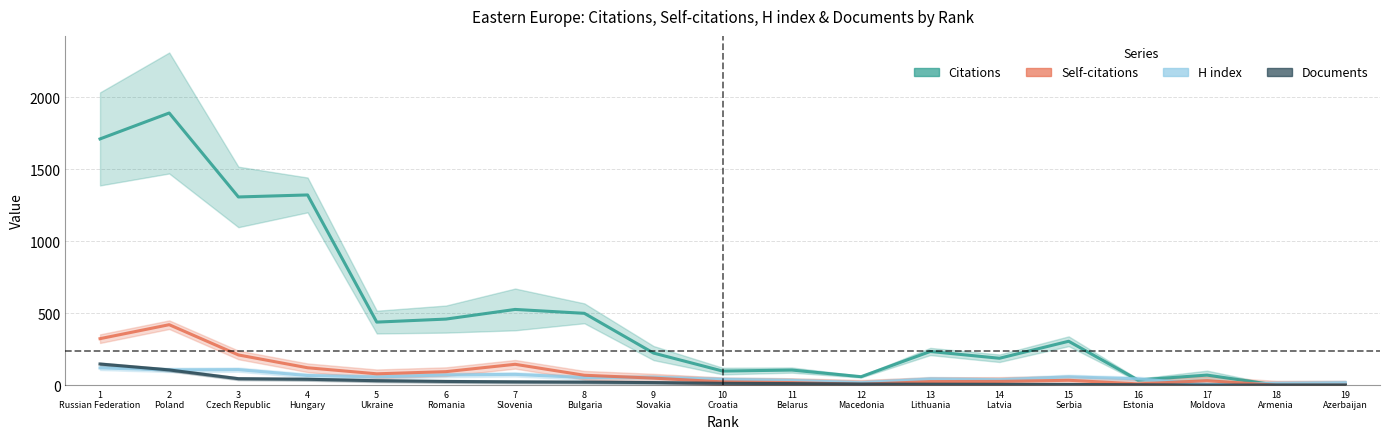

What is the sum of all Self-citations values?

1682